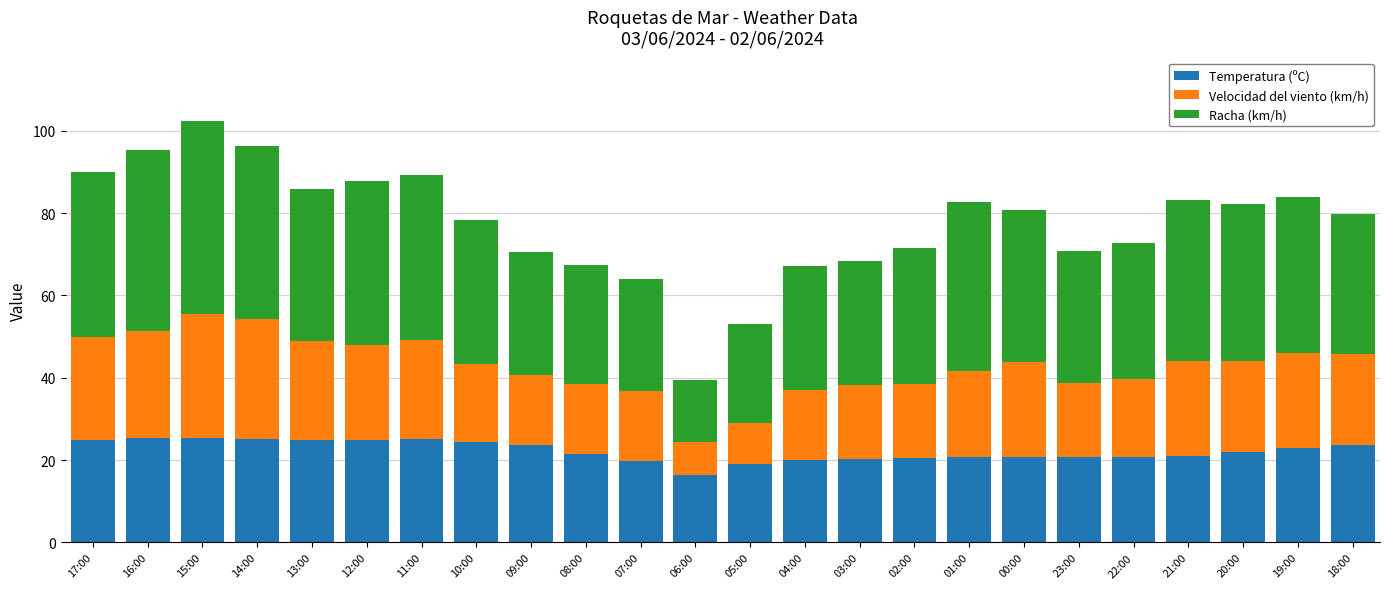

What is the sum of the Temperatura (ºC) values at 00:00 and 11:00?

46.0